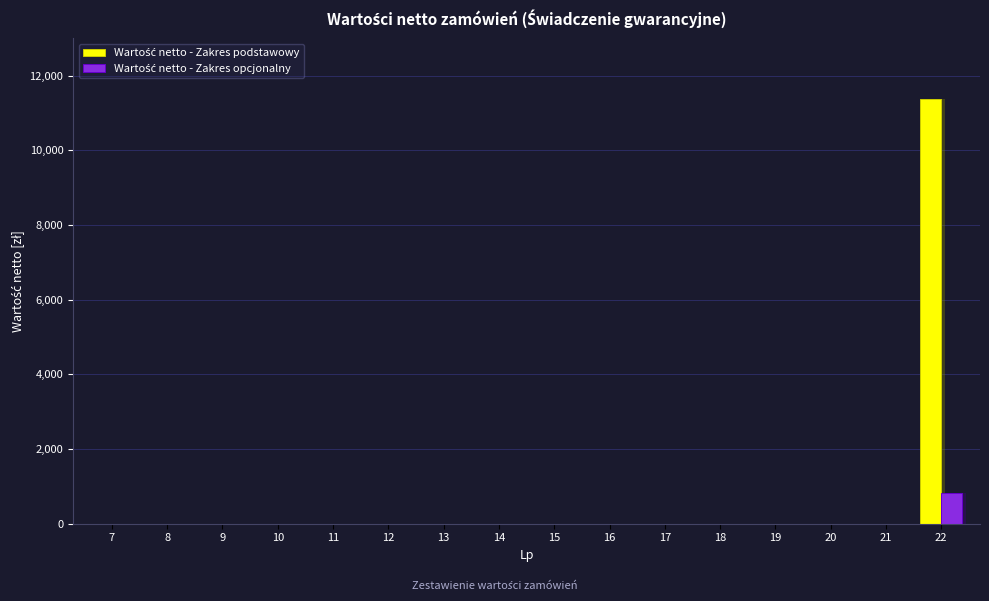

Reading left to right, what are all the values shown in this chart?

Wartość netto - Zakres podstawowy: 7=0.0	8=0.0	9=0.0	10=0.0	11=0.0	12=0.0	13=0.0	14=0.0	15=0.0	16=0.0	17=0.0	18=0.0	19=0.0	20=0.0	21=0.0	22=11382.1
Wartość netto - Zakres opcjonalny: 7=0.0	8=0.0	9=0.0	10=0.0	11=0.0	12=0.0	13=0.0	14=0.0	15=0.0	16=0.0	17=0.0	18=0.0	19=0.0	20=0.0	21=0.0	22=813.0